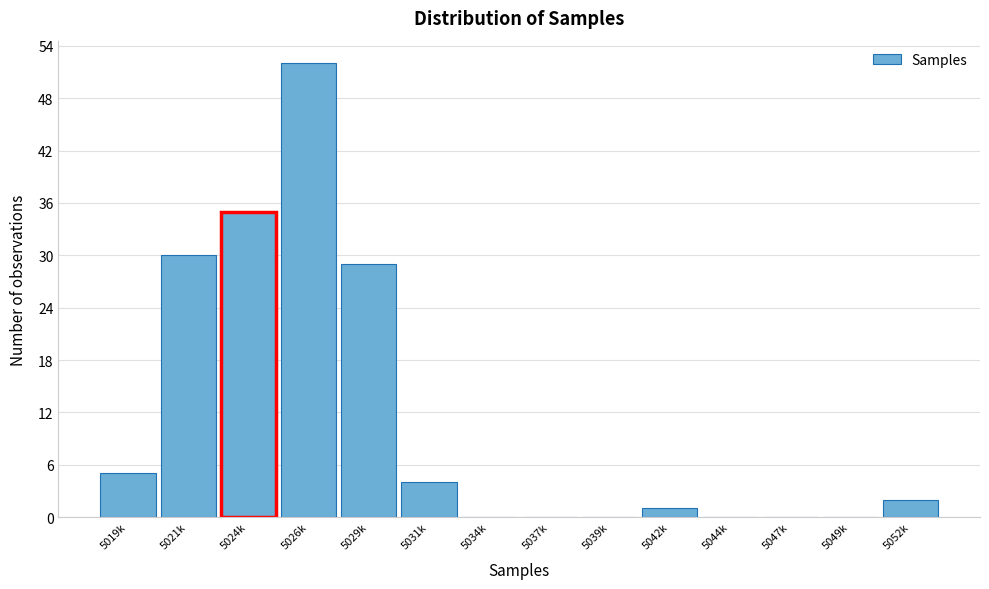

Reading left to right, list all the values displayed in this chart.

5019k=5	5021k=30	5024k=35	5026k=52	5029k=29	5031k=4	5034k=0	5037k=0	5039k=0	5042k=1	5044k=0	5047k=0	5049k=0	5052k=2